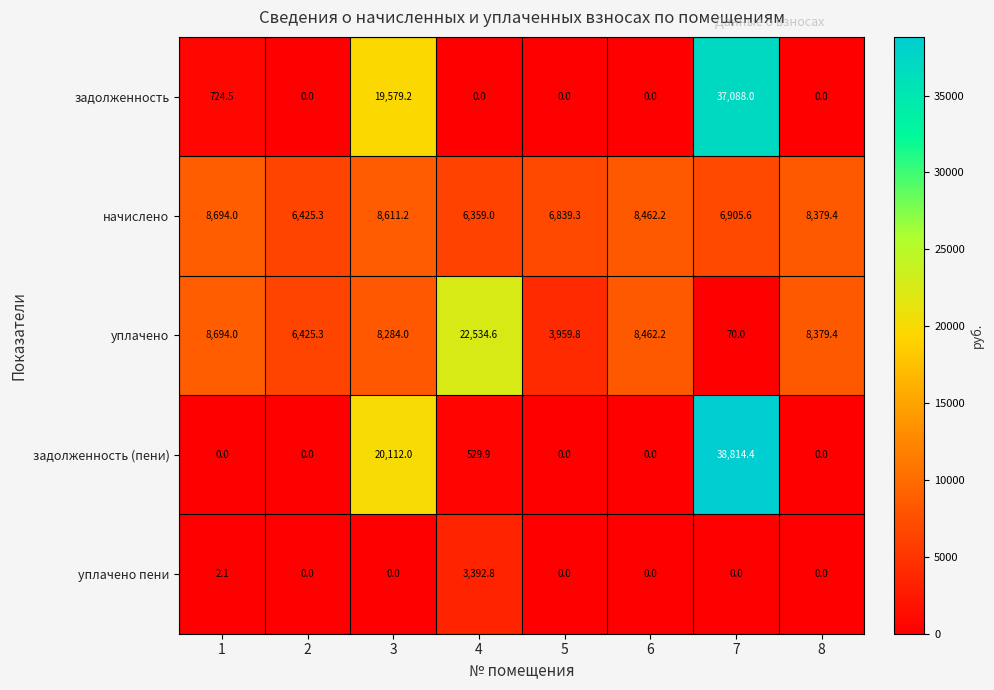

The value of начислено at 1 is 8694.0. True or false?

True